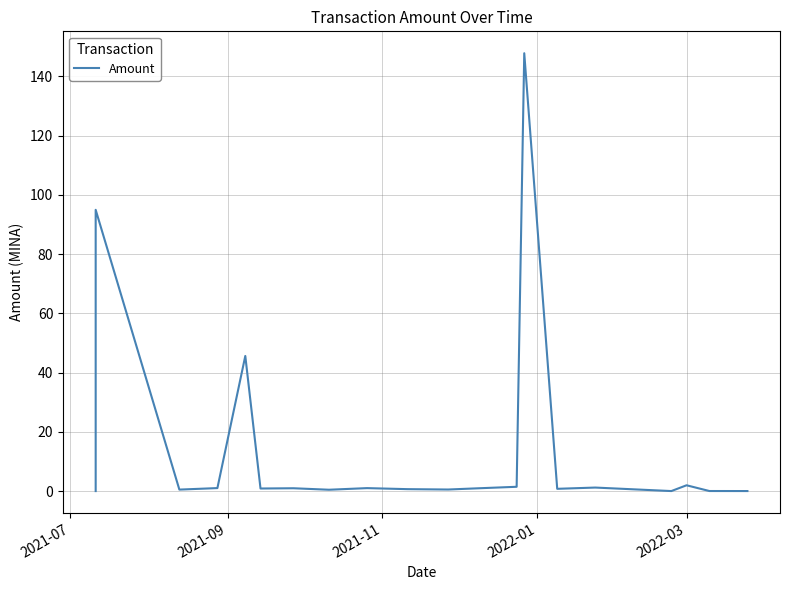

How many points are lower than both their immediate neighbors (excluding endpoints)?

6